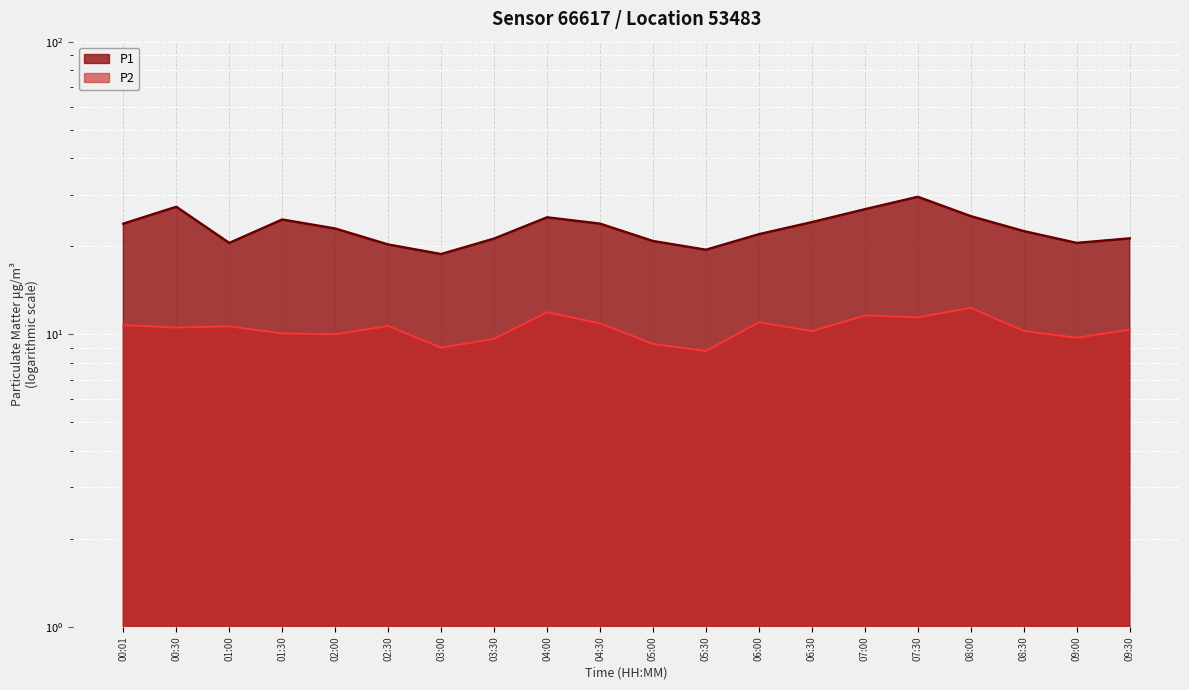

Reading left to right, transcribe all the data shown in this chart.

00:01=23.9	00:30=27.3	01:00=20.5	01:30=24.7	02:00=23.0	02:30=20.3	03:00=18.8	03:30=21.2	04:00=25.1	04:30=23.9	05:00=20.8	05:30=19.4	06:00=22.0	06:30=24.2	07:00=26.8	07:30=29.5	08:00=25.3	08:30=22.5	09:00=20.5	09:30=21.3